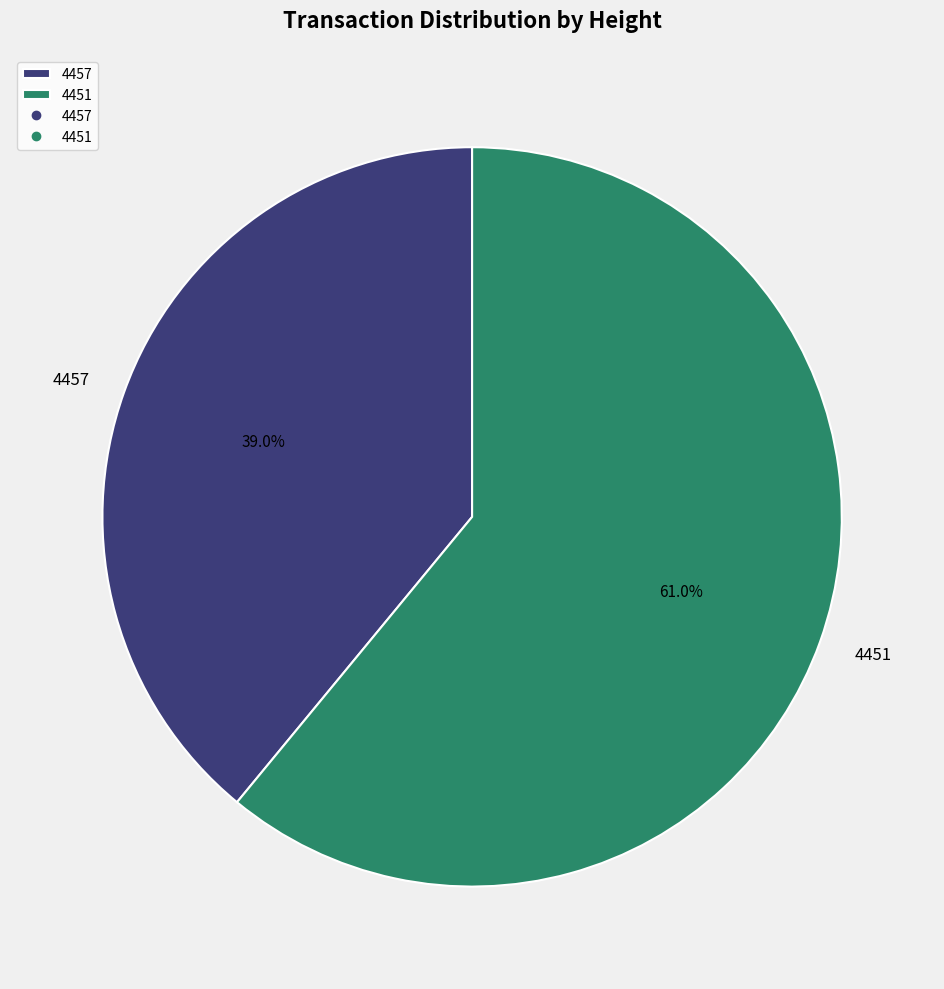

Is there any slice that represents more than half of the pie?

Yes